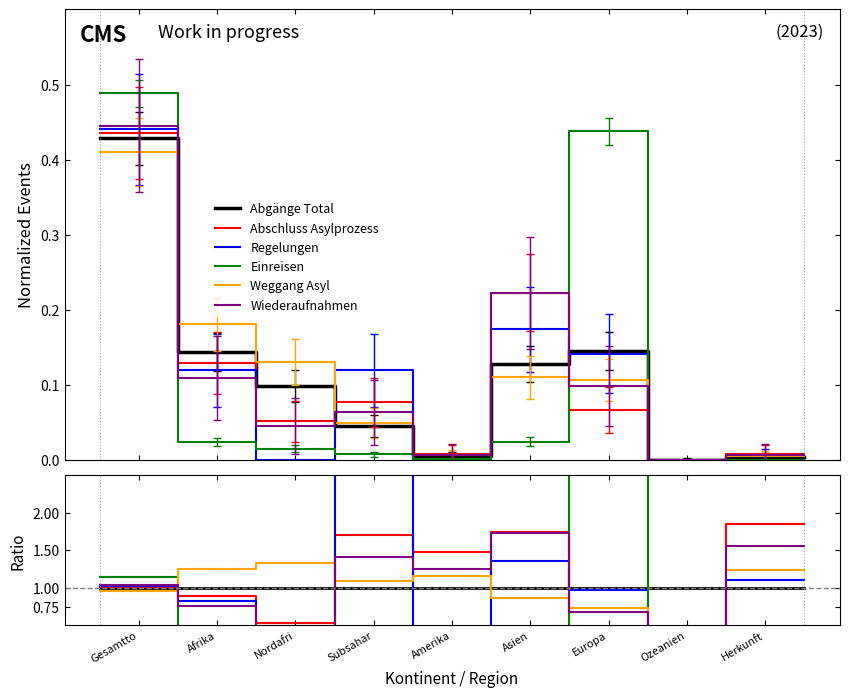

Rank the series at Gesamtto from highest to lowest value.

Einreisen, Wiederaufnahmen, Regelungen, Abschluss Asylprozess, Abgänge Total, Weggang Asyl